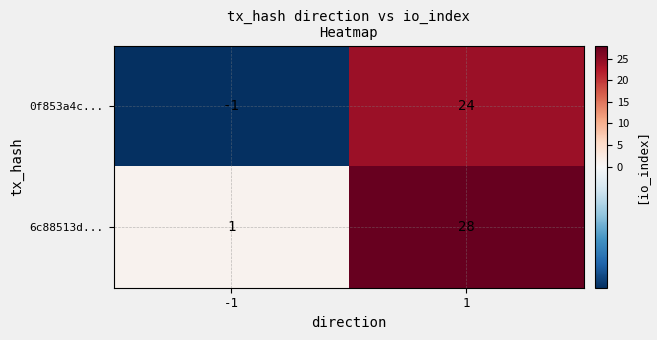

Reading left to right, what are all the values shown in this chart?

0f853a4c...: -1=-1	1=24
6c88513d...: -1=1	1=28